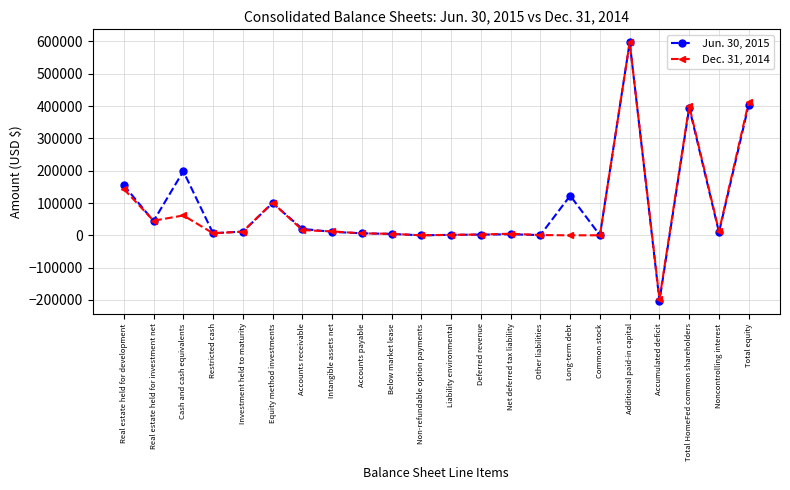

Which series has the largest range (max minus min)?

Jun. 30, 2015